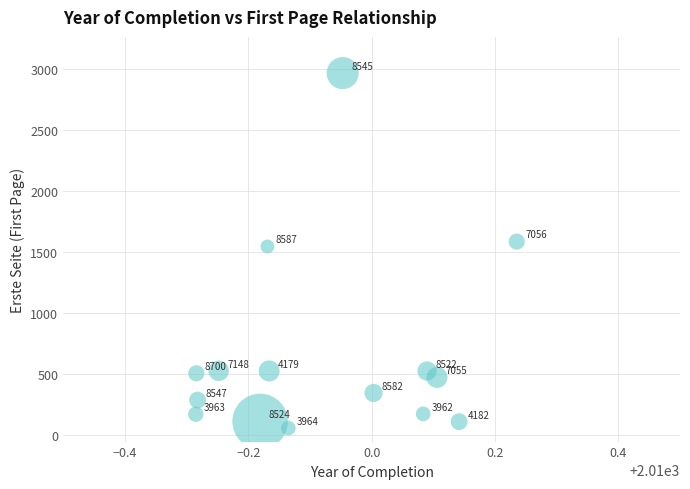

What Y value in the scatter plot is closest to 1513?

1547